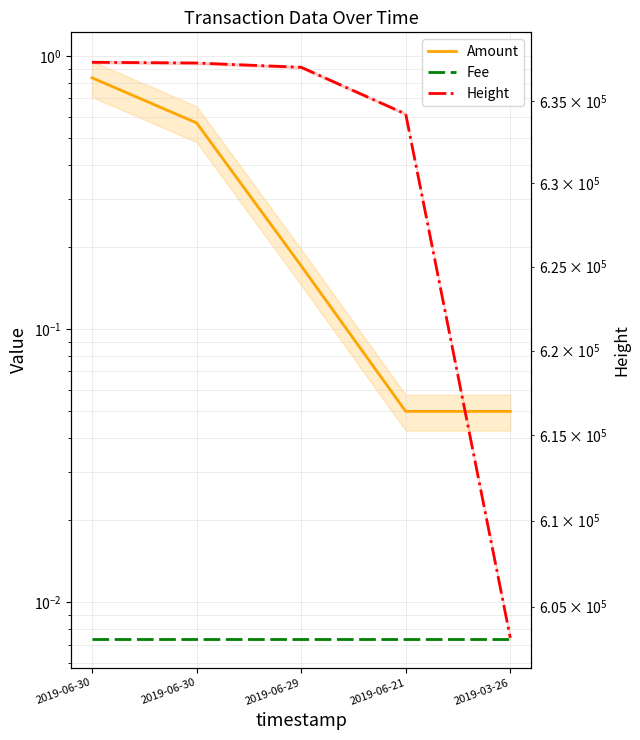

Which category has the highest value across all series?

2019-06-30